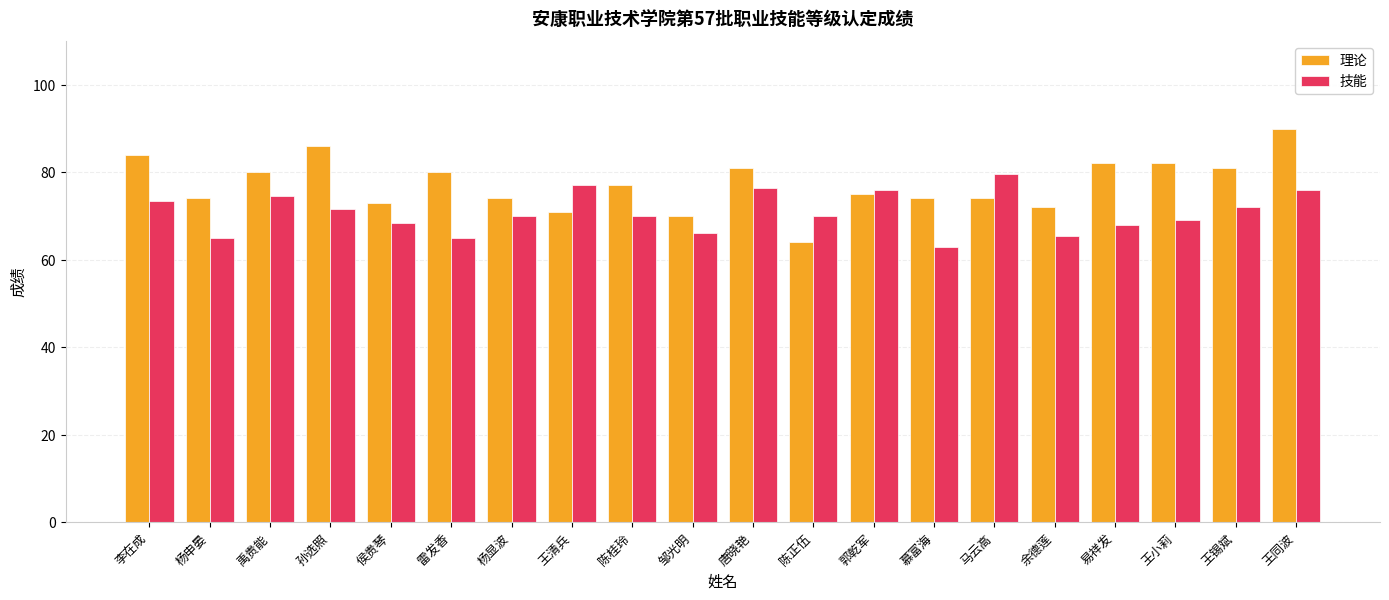

Which series has the largest total across all categories?

理论